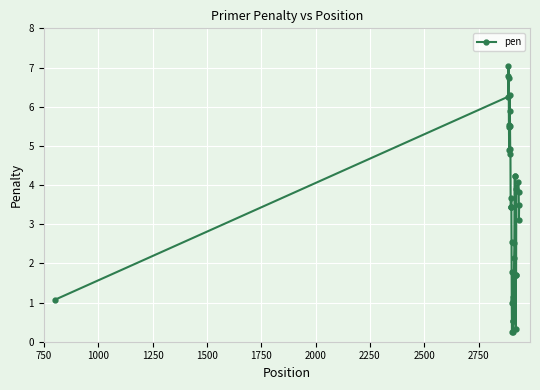

What is the value of the 26th point from the left?

1.1